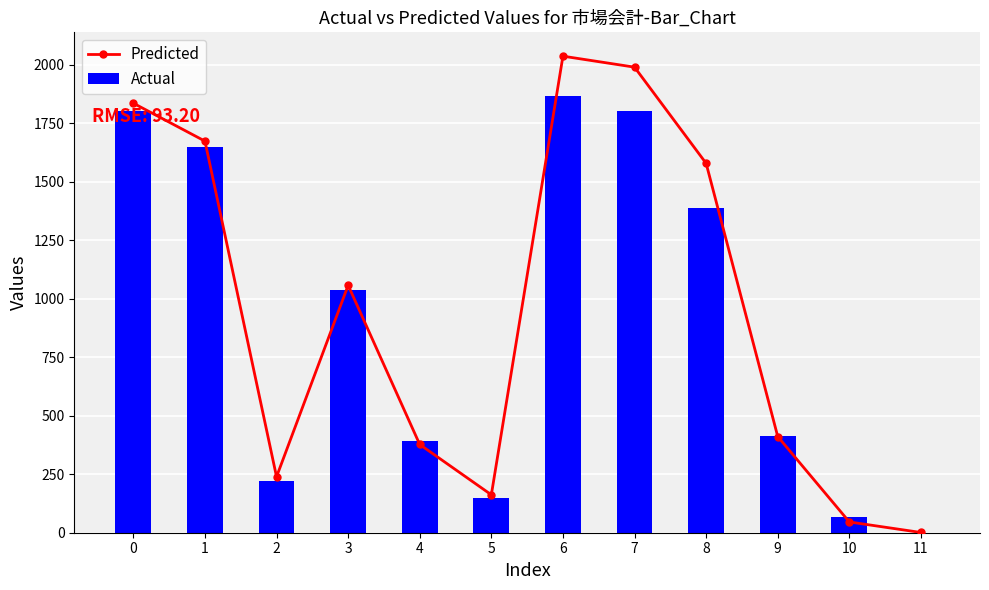

How many groups of bars are there?

12